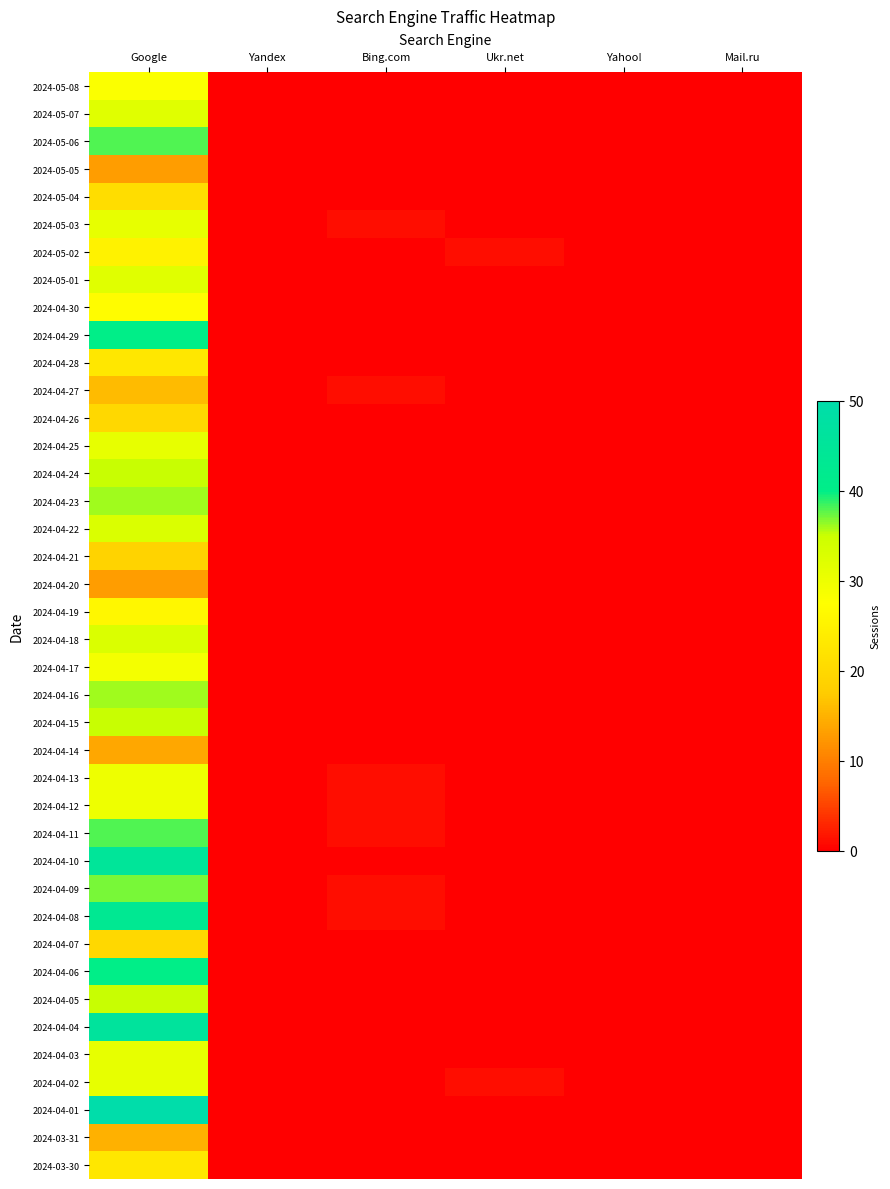

Rank the series by their maximum value, from lowest to highest.

2024-05-05, 2024-04-20, 2024-04-14, 2024-03-31, 2024-04-27, 2024-04-21, 2024-04-26, 2024-04-07, 2024-05-04, 2024-04-28, 2024-03-30, 2024-05-02, 2024-04-19, 2024-04-30, 2024-05-08, 2024-04-17, 2024-04-13, 2024-04-12, 2024-05-03, 2024-04-25, 2024-04-03, 2024-04-02, 2024-05-07, 2024-05-01, 2024-04-22, 2024-04-18, 2024-04-24, 2024-04-15, 2024-04-05, 2024-04-23, 2024-04-16, 2024-04-09, 2024-05-06, 2024-04-11, 2024-04-29, 2024-04-06, 2024-04-08, 2024-04-10, 2024-04-04, 2024-04-01